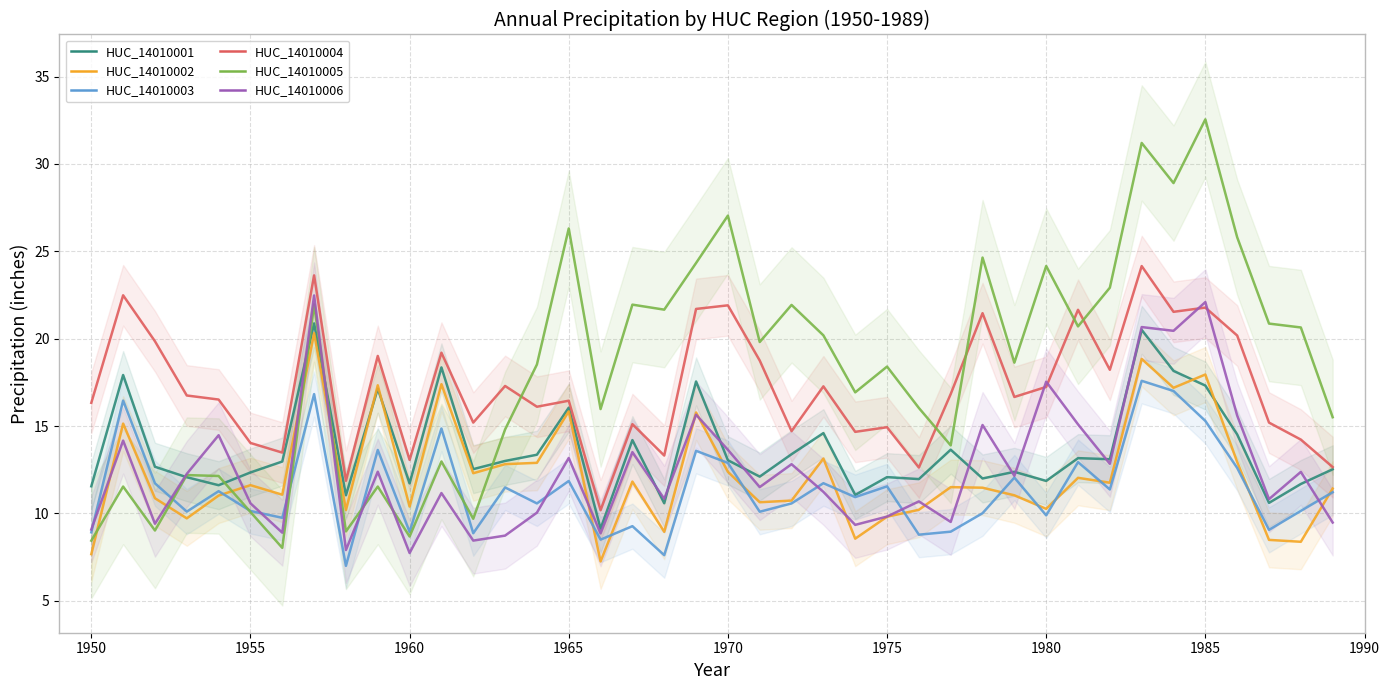

True or false: HUC_14010005 has a value of 26.6 at 13.

False